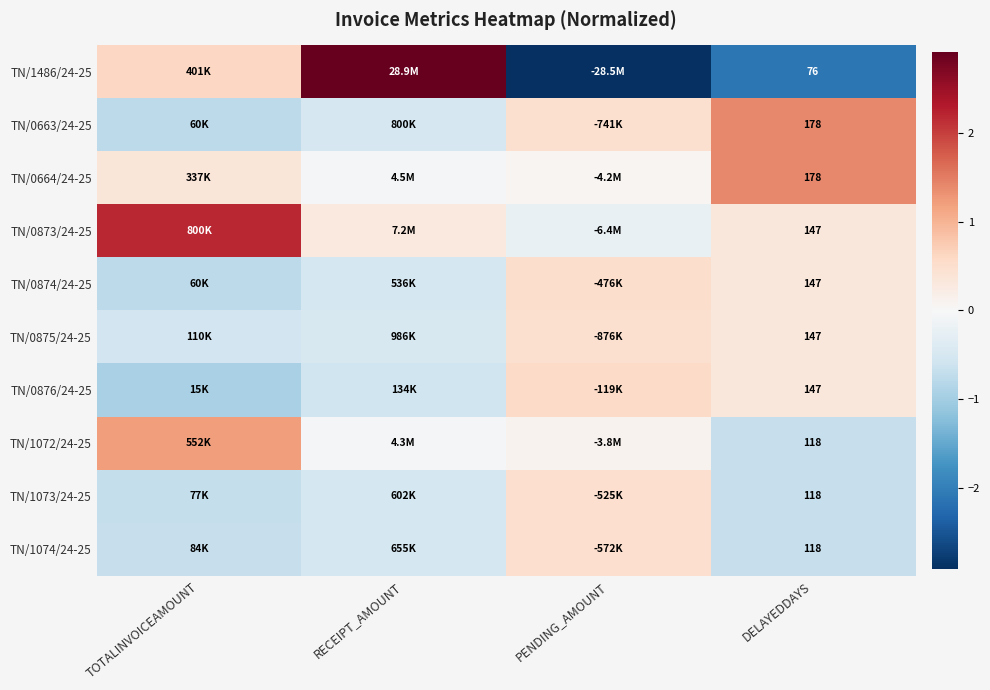

Which category has the highest value in the TN/0876/24-25 series?

PENDING_AMOUNT